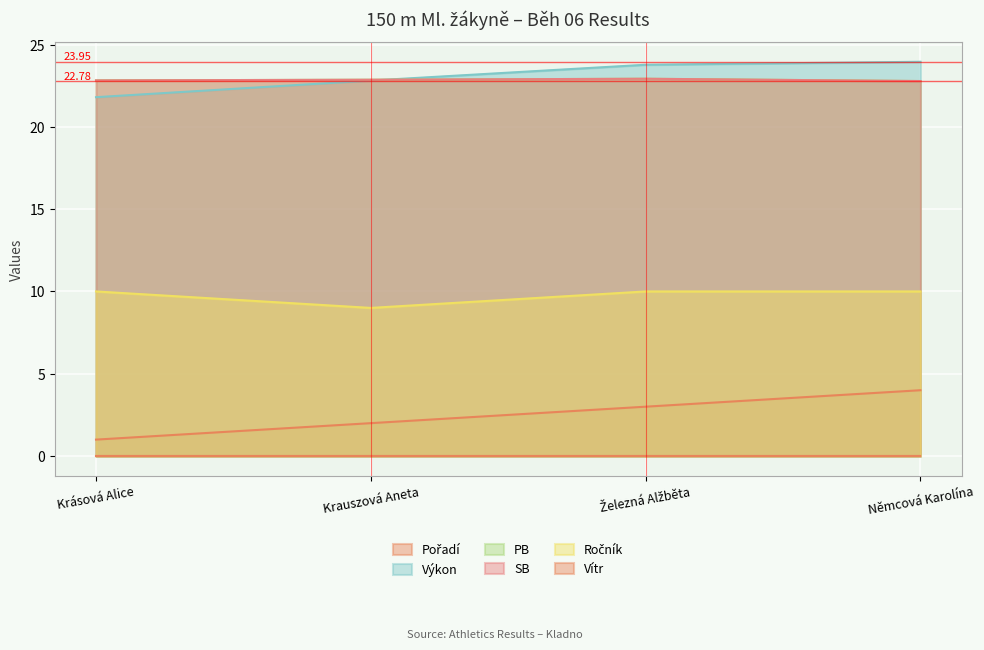

How many lines are shown in the chart?

6